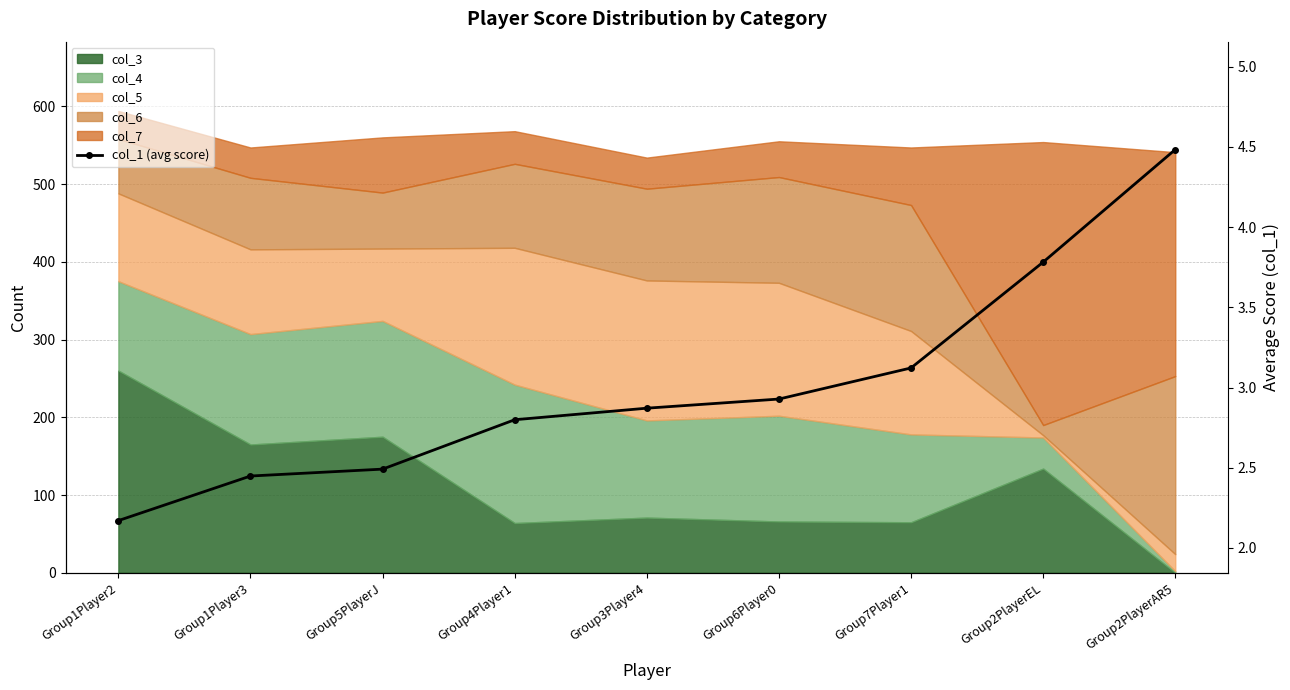

What is the sum of the values at Group7Player1 and Group6Player0?

6.0